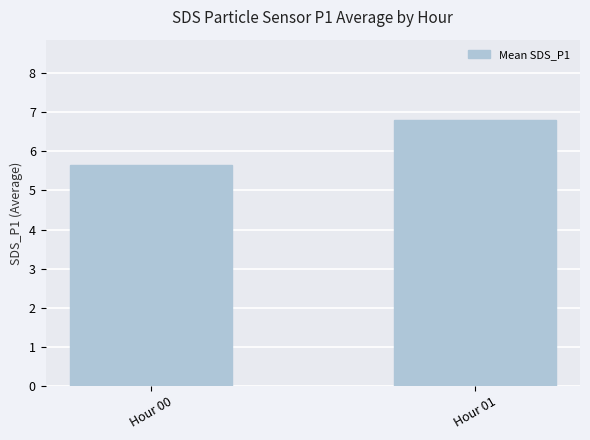

What is the minimum value shown in the chart?

5.7